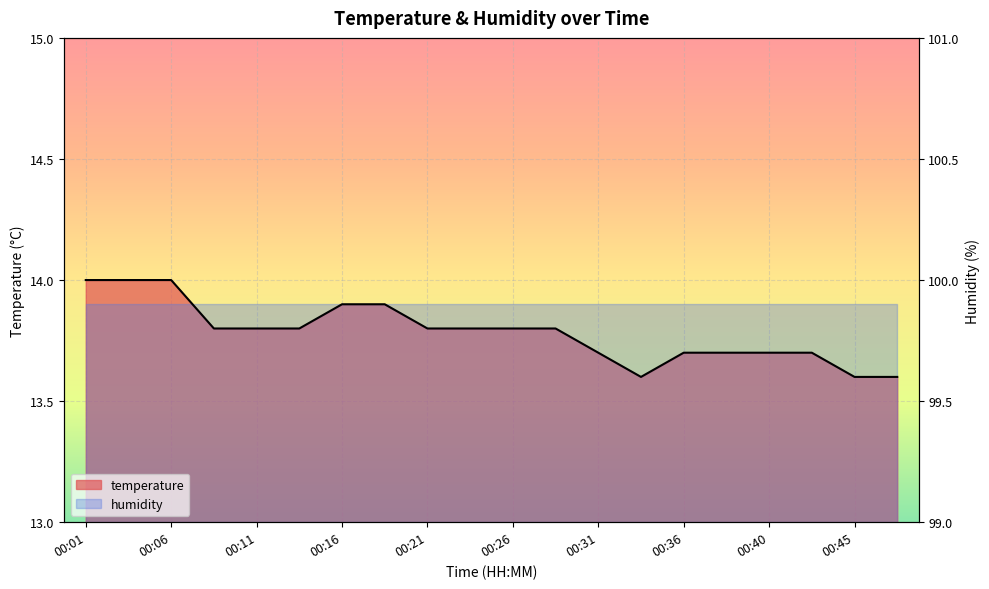

What is the difference between the maximum and minimum values?

0.4